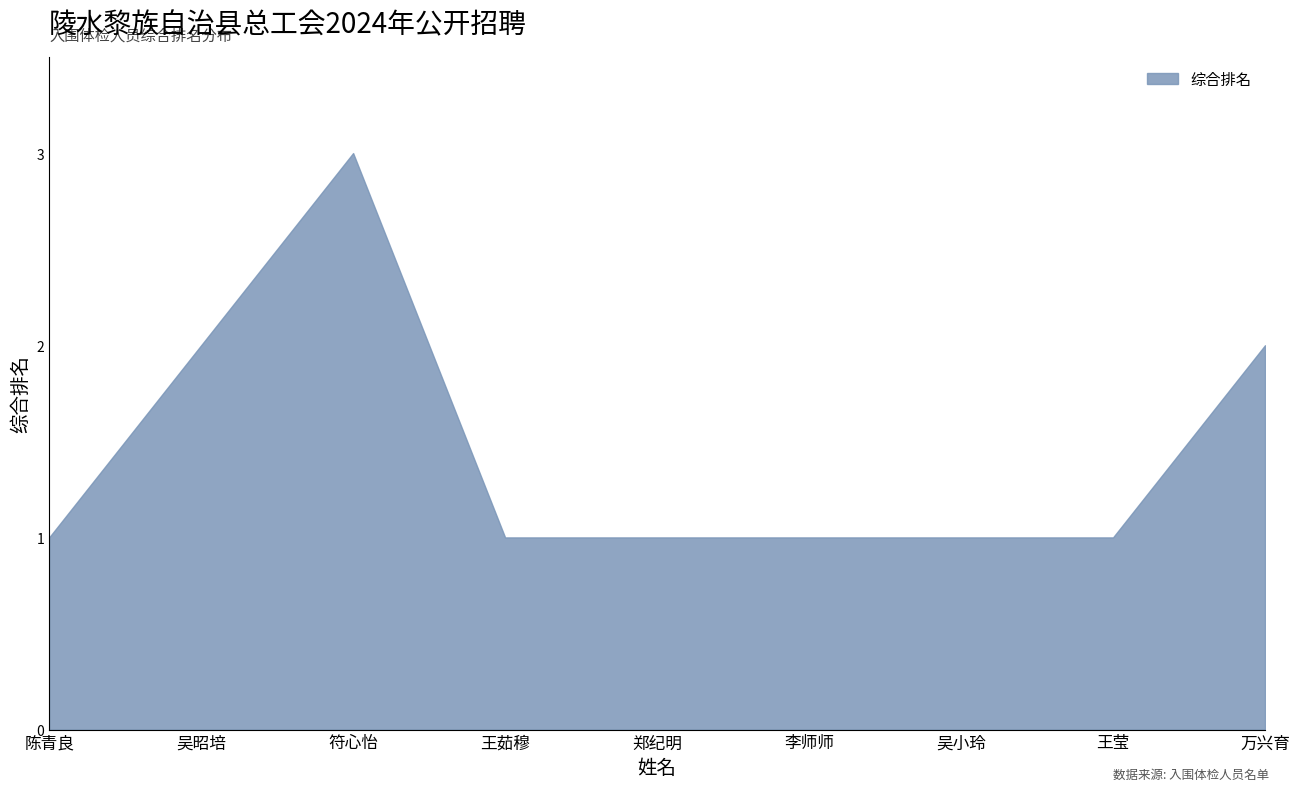

What is the smallest value displayed?

1